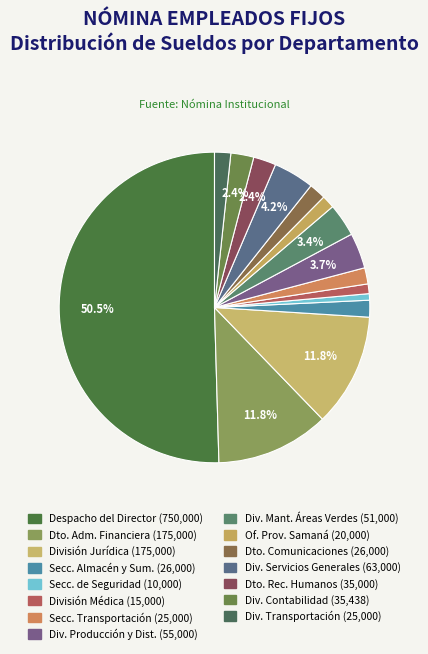

How many segments does this pie chart have?

15